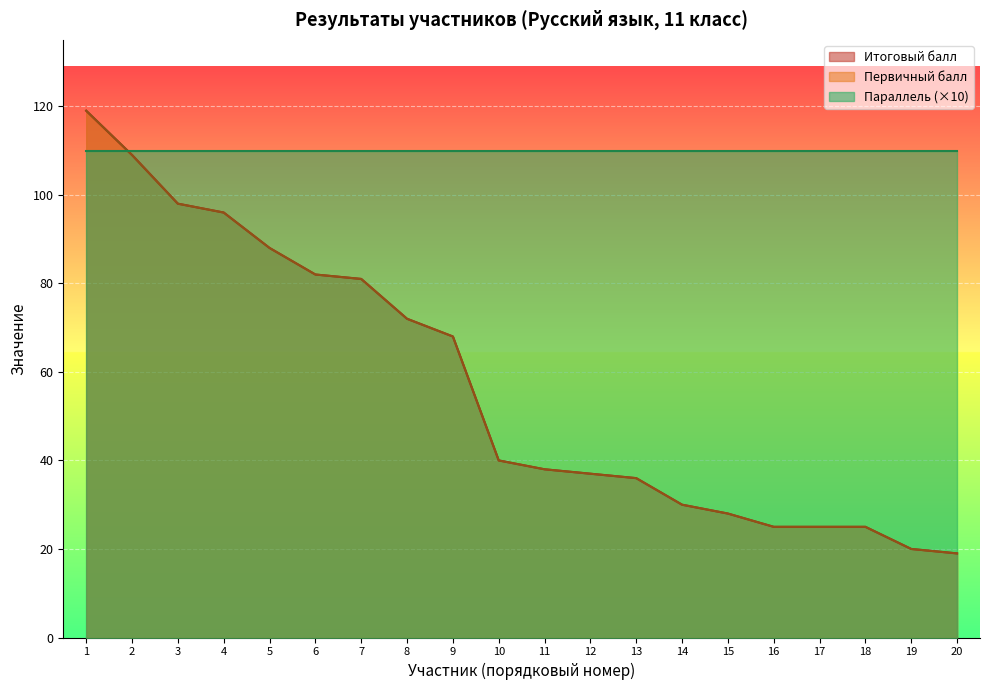

How many data points does each series have?

20